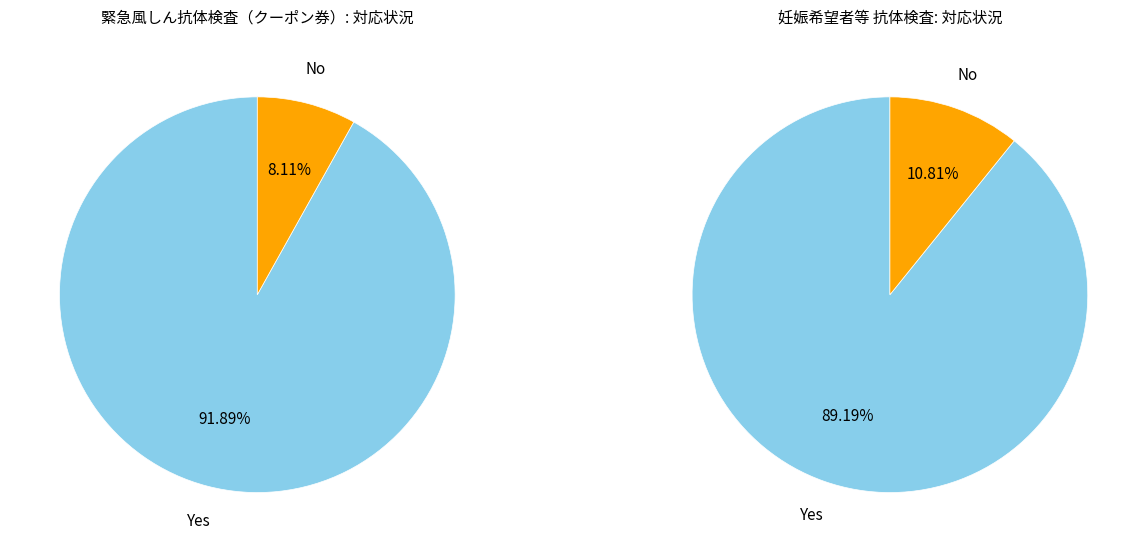

Count the number of slices in the pie.

2